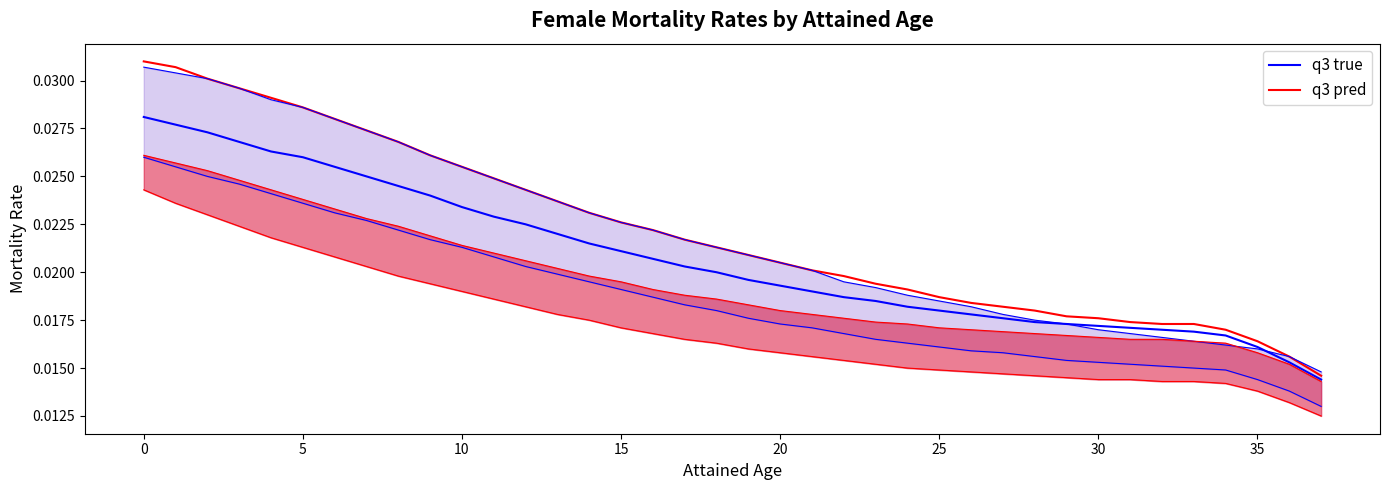

Rank the series at 28 from lowest to highest value.

q3 true, q3 pred